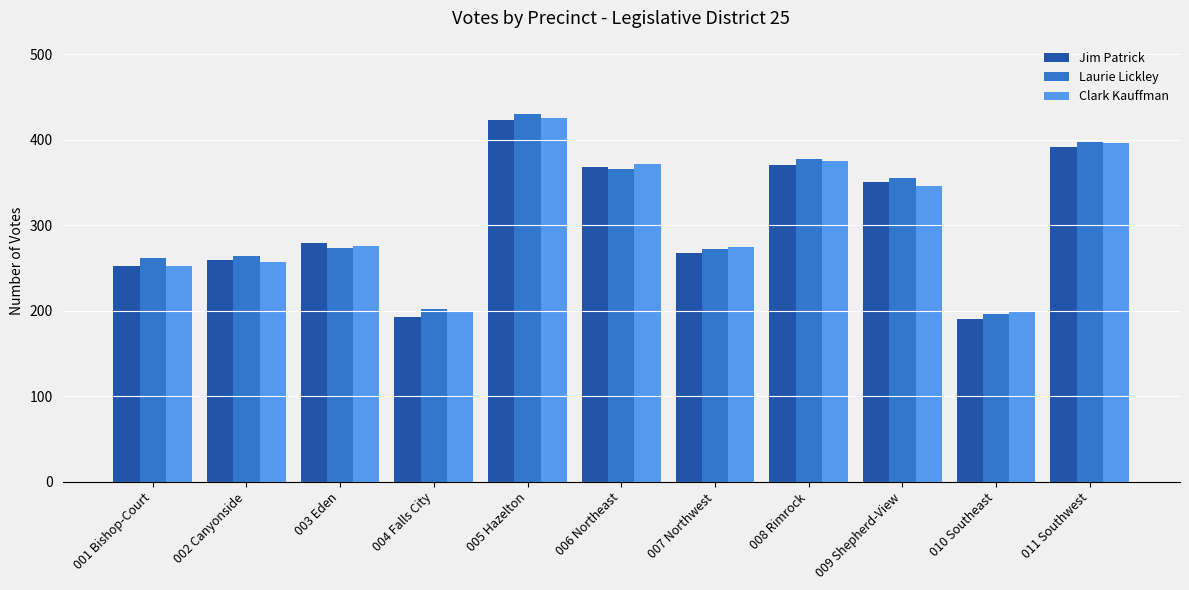

The Clark Kauffman series shows 126 at 002 Canyonside. True or false?

False